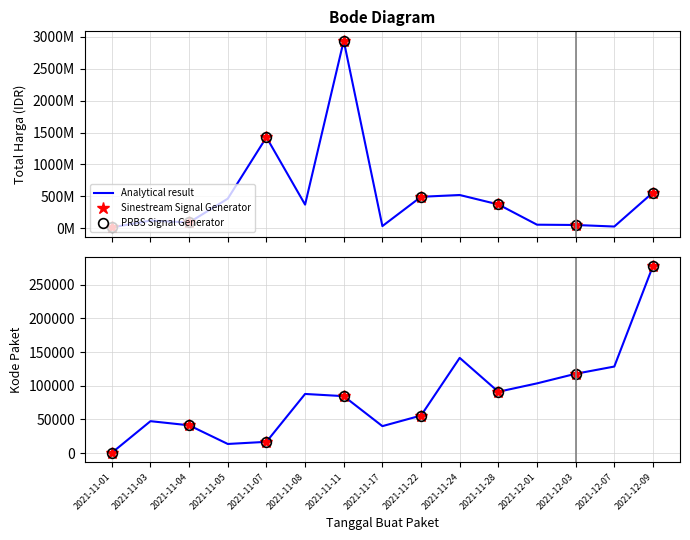

How many lines are shown in the chart?

2